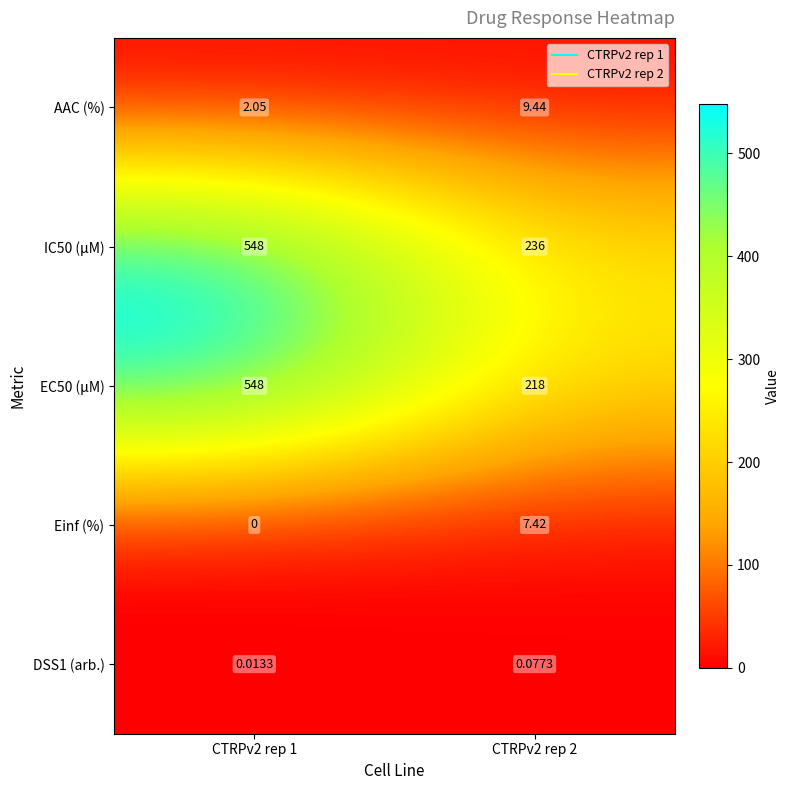

At which category does the chart reach its peak across all series?

CTRPv2 rep 1